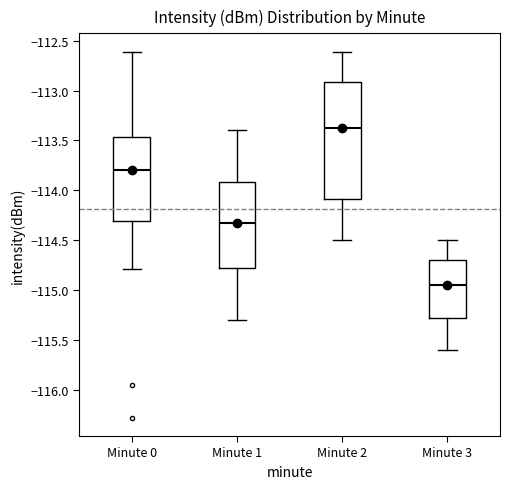

Reading left to right, transcribe this box plot: for each box, give where its median line is, the range the box spans, and where its two whiskers end, as read against the y-axis. The values are not printed on the chart, so give them approximately, as read against the axis.

Minute 0: median -113.80, box -114.30 to -113.45, whiskers -114.80 to -112.60
Minute 1: median -114.35, box -114.75 to -113.90, whiskers -115.30 to -113.40
Minute 2: median -113.35, box -114.10 to -112.90, whiskers -114.50 to -112.60
Minute 3: median -114.95, box -115.25 to -114.70, whiskers -115.60 to -114.50